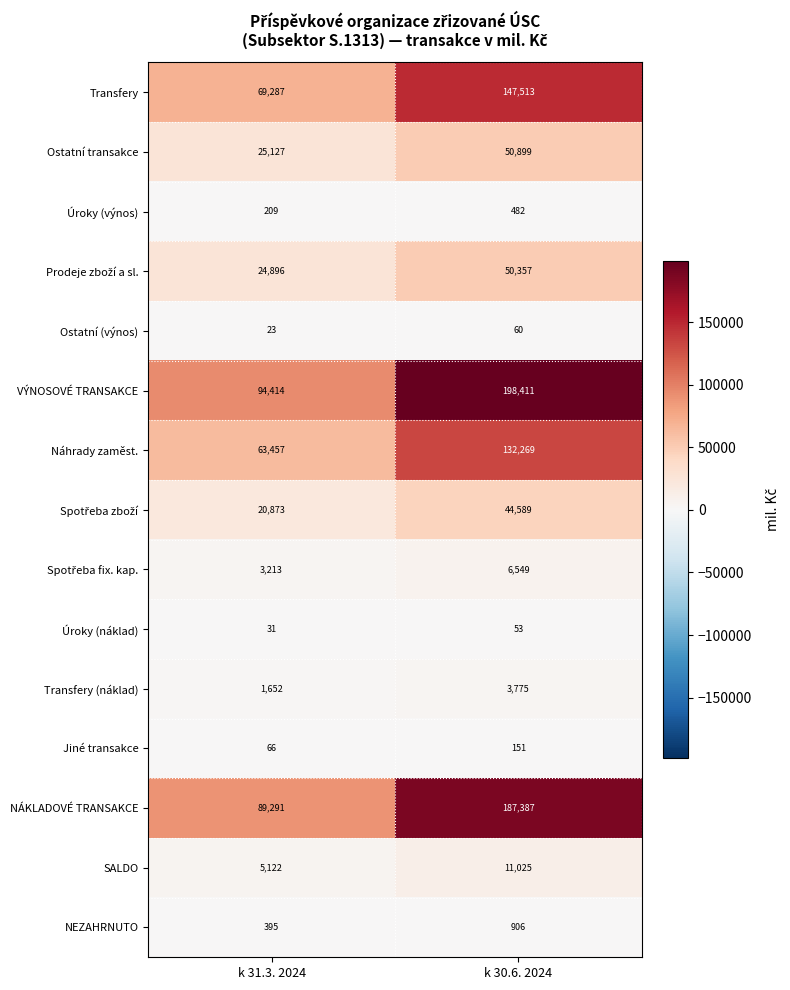

Which series changed the most between k 31.3. 2024 and k 30.6. 2024?

VÝNOSOVÉ TRANSAKCE